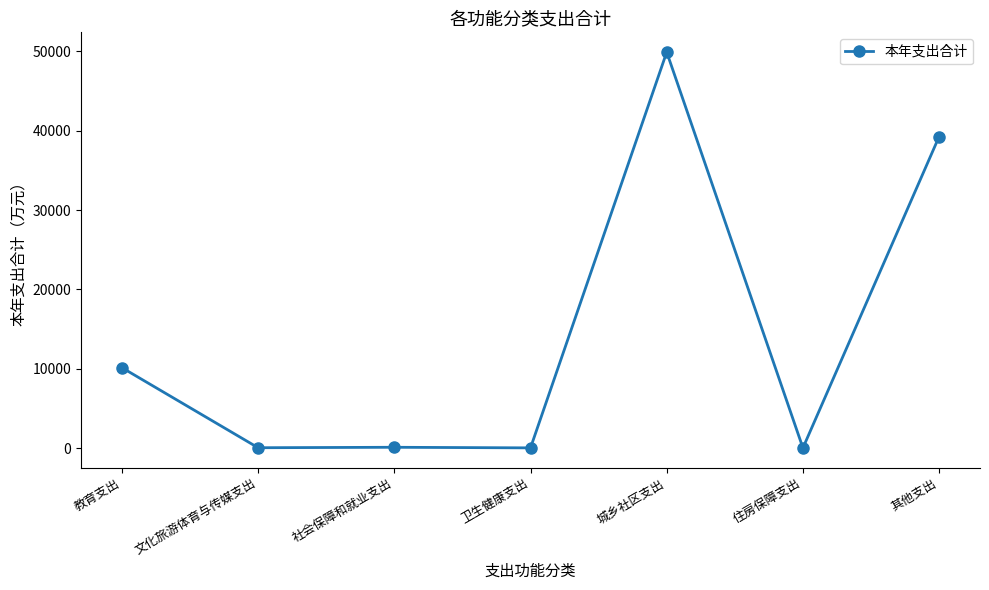

What is the greatest value displayed?

49909.1